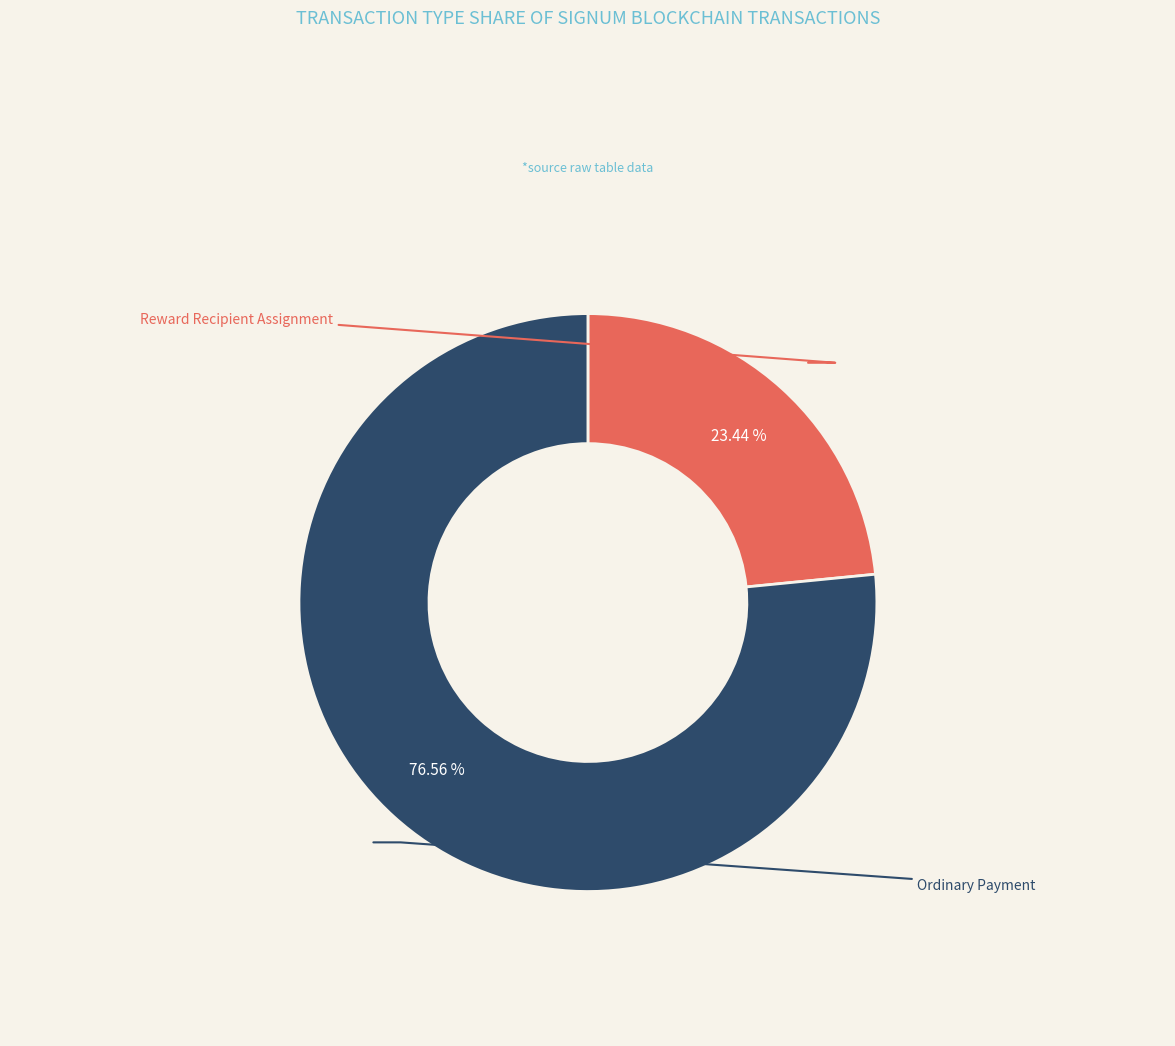

Is there a majority slice in this chart?

Yes